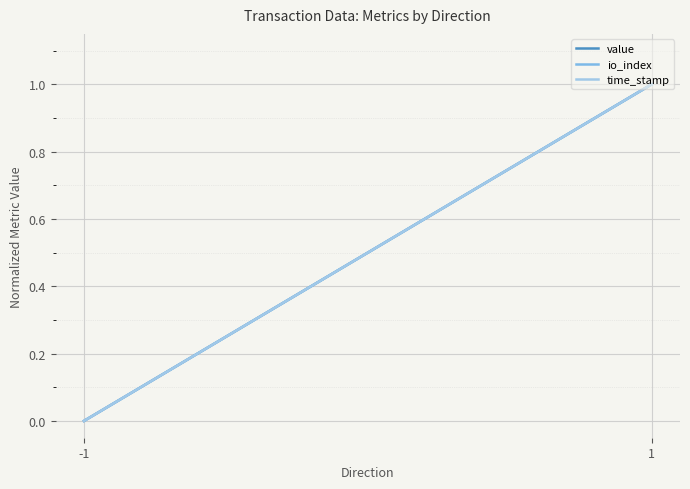

What is the total value across all series at 1?

3